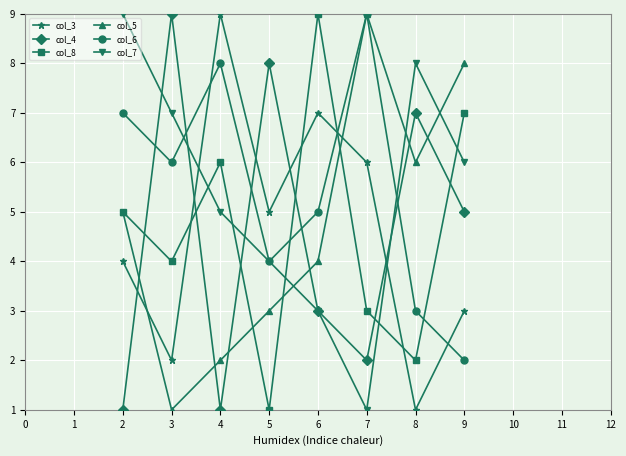

Rank the categories by col_3 value from highest to lowest.

4, 6, 7, 5, 2, 9, 3, 8